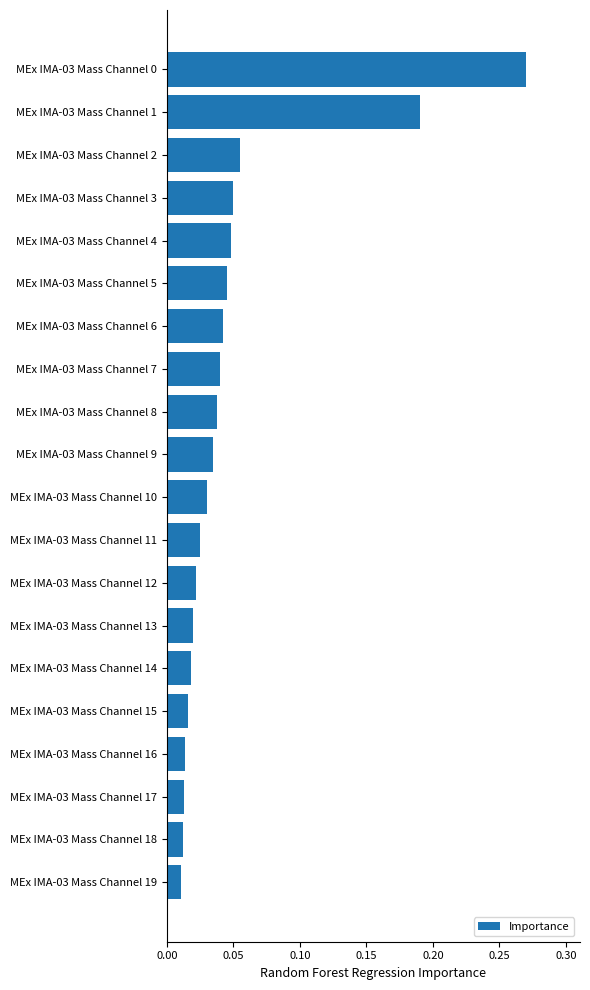

Between MEx IMA-03 Mass Channel 6 and MEx IMA-03 Mass Channel 11, which is larger?

MEx IMA-03 Mass Channel 6